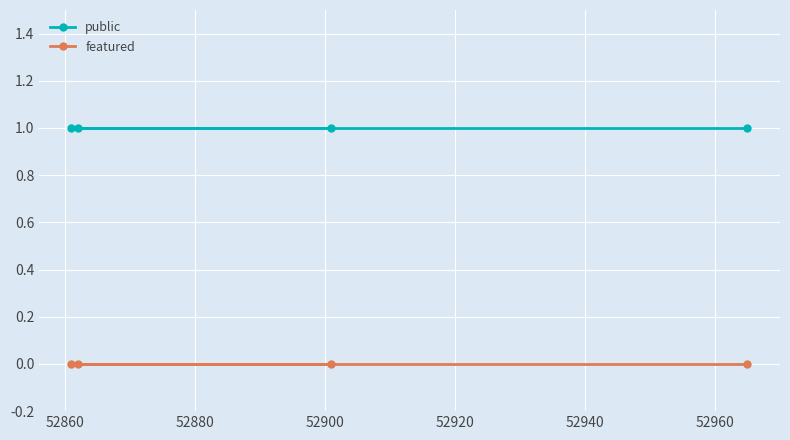

Rank the series by their maximum value, from lowest to highest.

featured, public